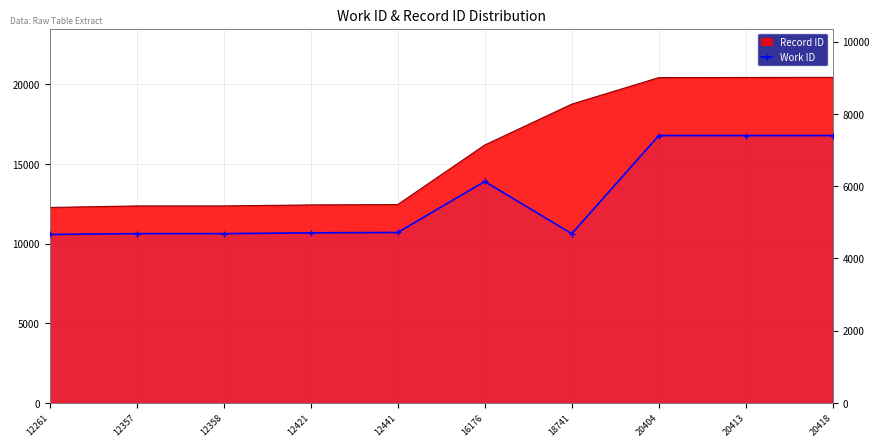

Reading left to right, what are all the values shown in this chart?

4663	4685	4685	4708	4717	6129	4685	7400	7400	7400